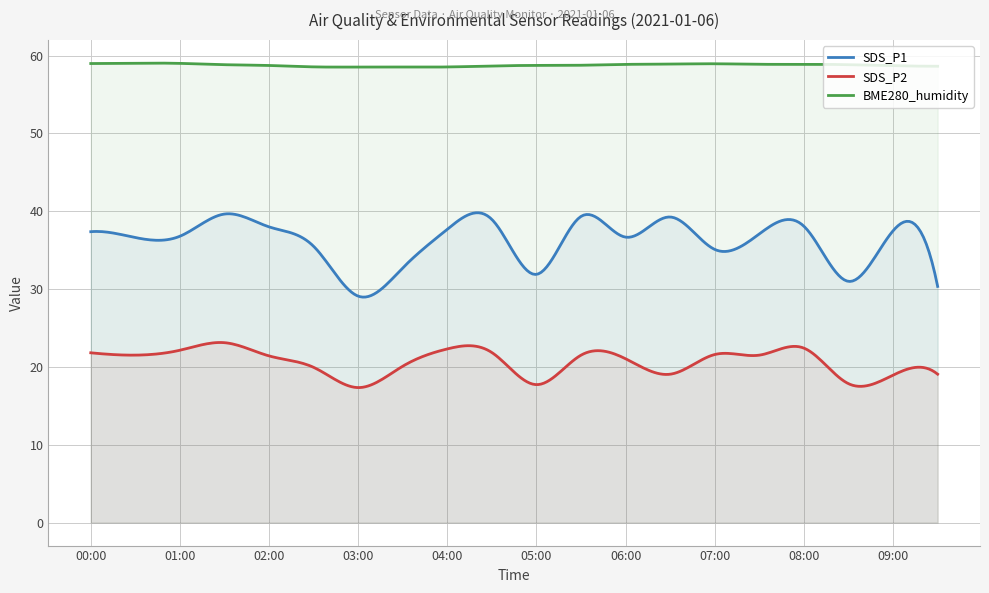

What position from the right is 09:30?

1